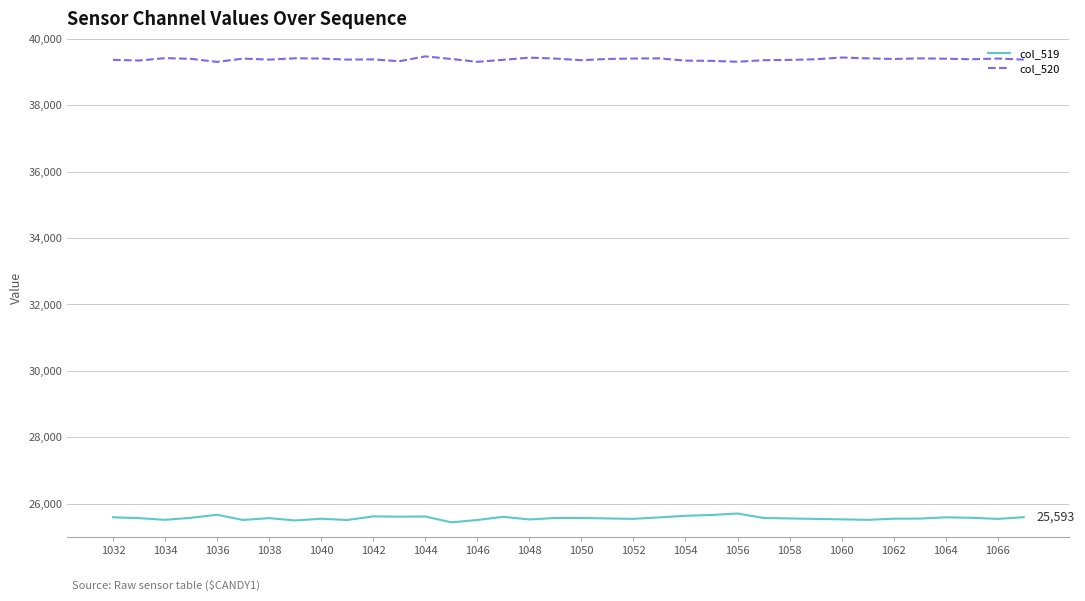

In col_520, how many points are lower than both neighbors (excluding endpoints)?

10